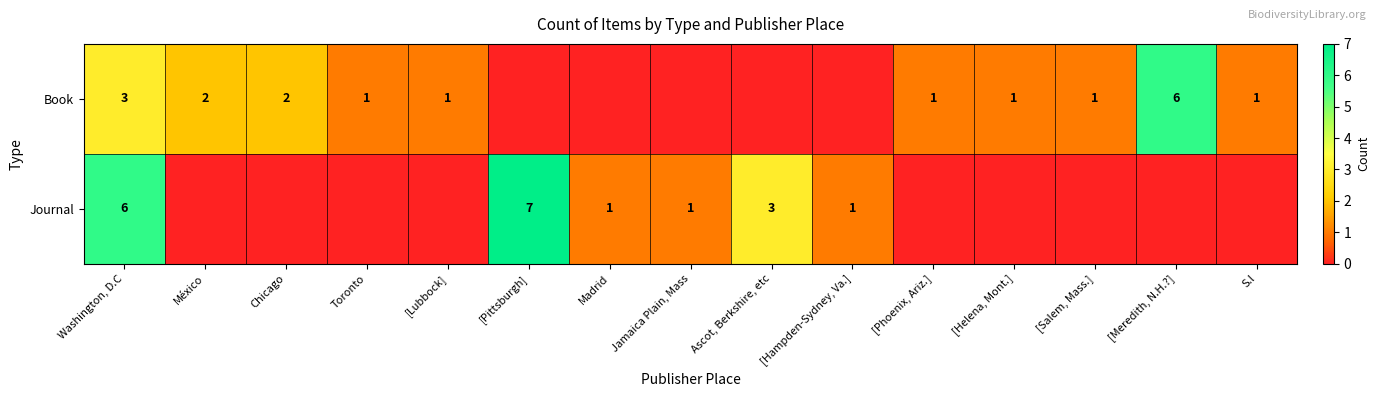

The value of Book at [Lubbock] is 1. True or false?

True